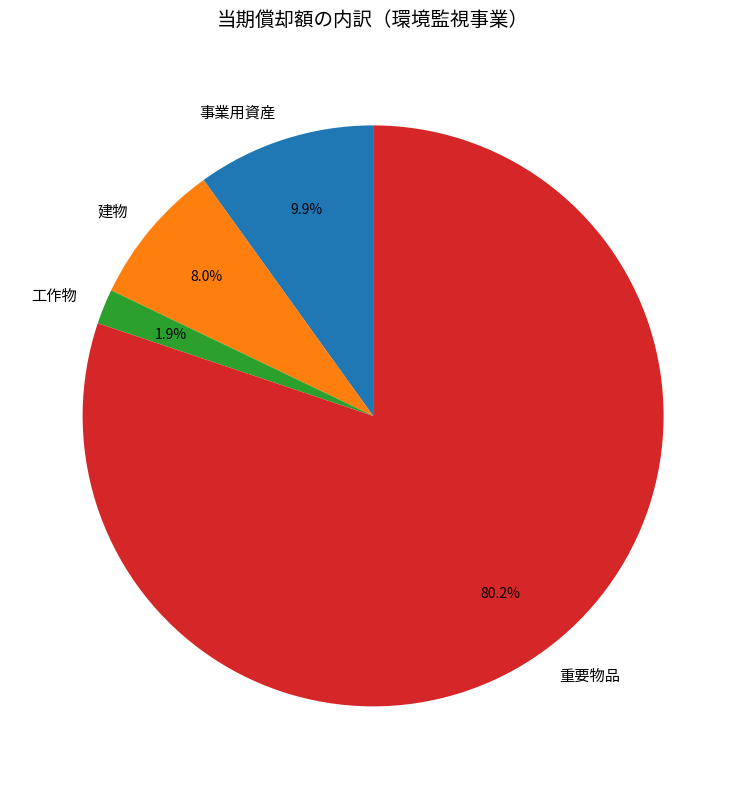

What portion of the pie excludes 工作物?

98.1%